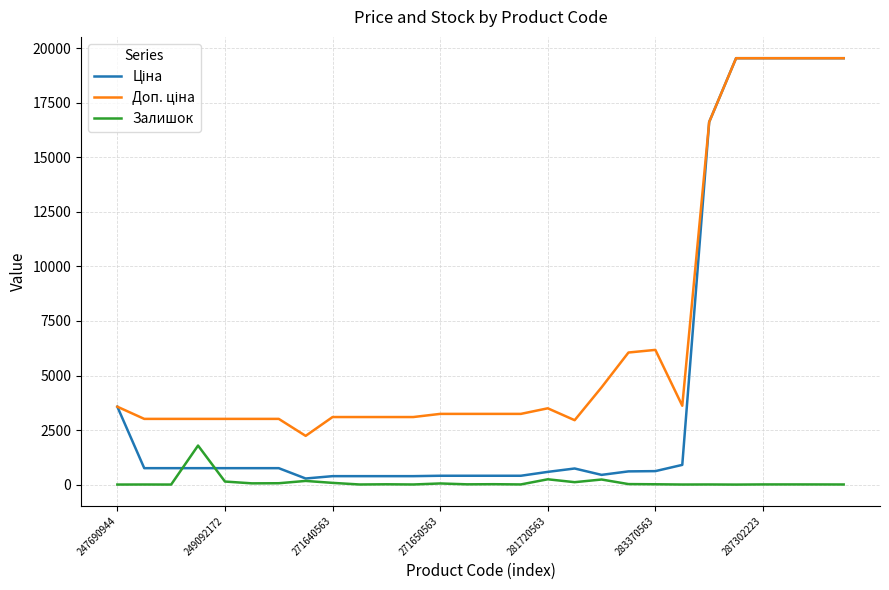

What is the maximum value shown in the chart?

19542.7